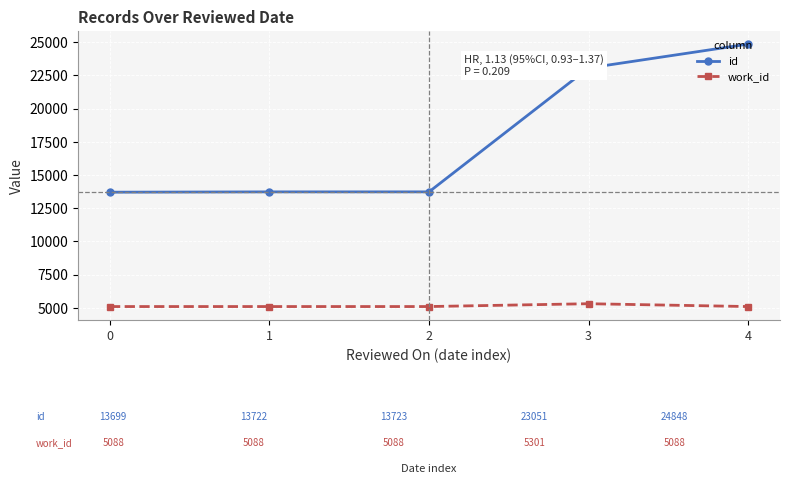

How many categories are shown in the chart?

5